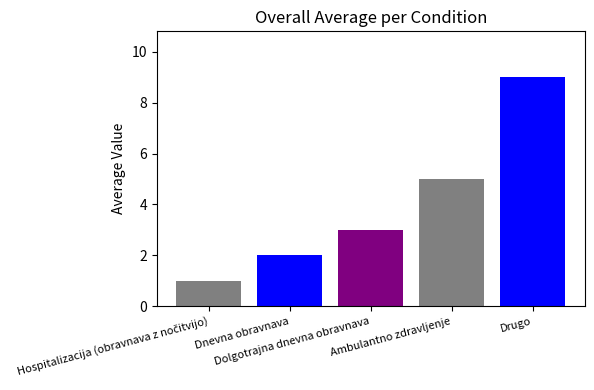

How many distinct data groups are displayed?

5